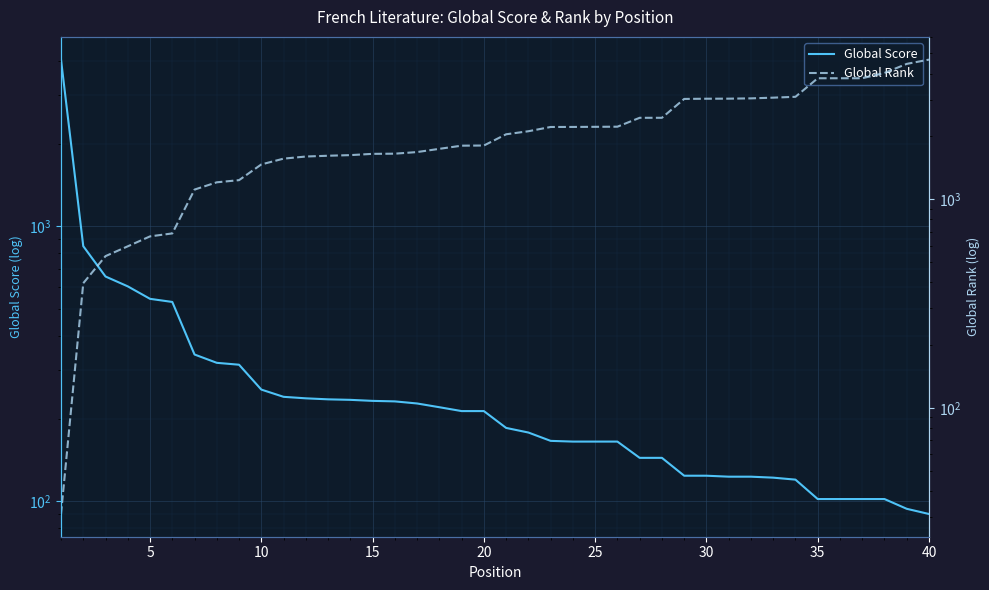

Reading right to left, extract all data points from this chart.

Global Score: 90	94	102	102	102	102	120	122	123	123	124	124	144	144	165	165	165	166	178	185	213	213	220	227	231	232	234	235	237	240	255	314	319	342	531	545	605	657	847	4037
Global Rank: 4672	4456	4032	3803	3803	3803	3099	3070	3046	3036	3034	3027	2458	2458	2228	2225	2222	2221	2119	2049	1810	1807	1745	1684	1654	1651	1628	1617	1603	1566	1469	1235	1206	1113	686	664	595	534	396	31